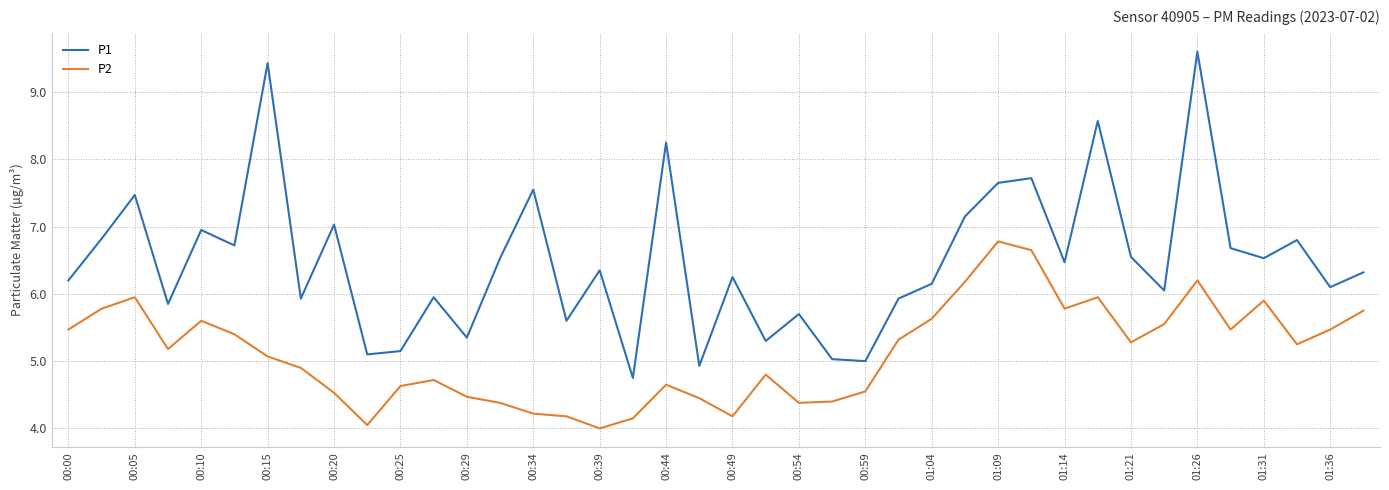

Rank the series by their average value, from lowest to highest.

P2, P1